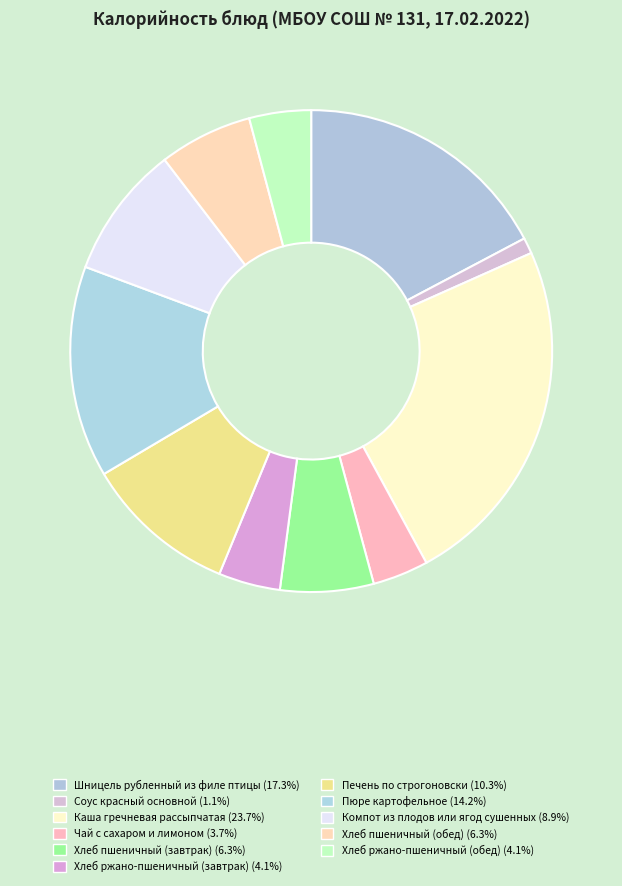

Between Пюре картофельное and Хлеб пшеничный (обед), which is larger?

Пюре картофельное